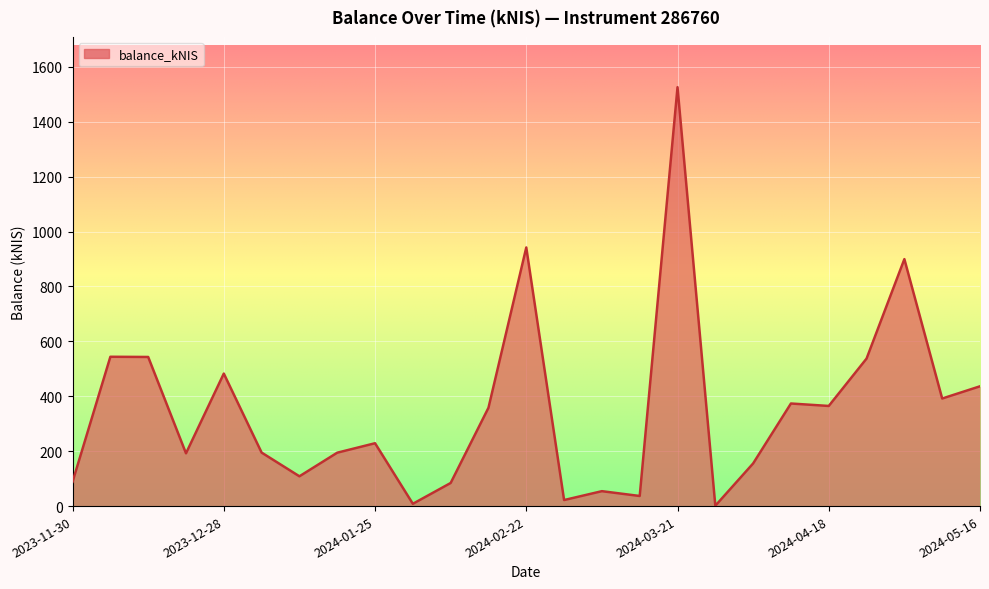

What is the maximum value shown in the chart?

1525.8